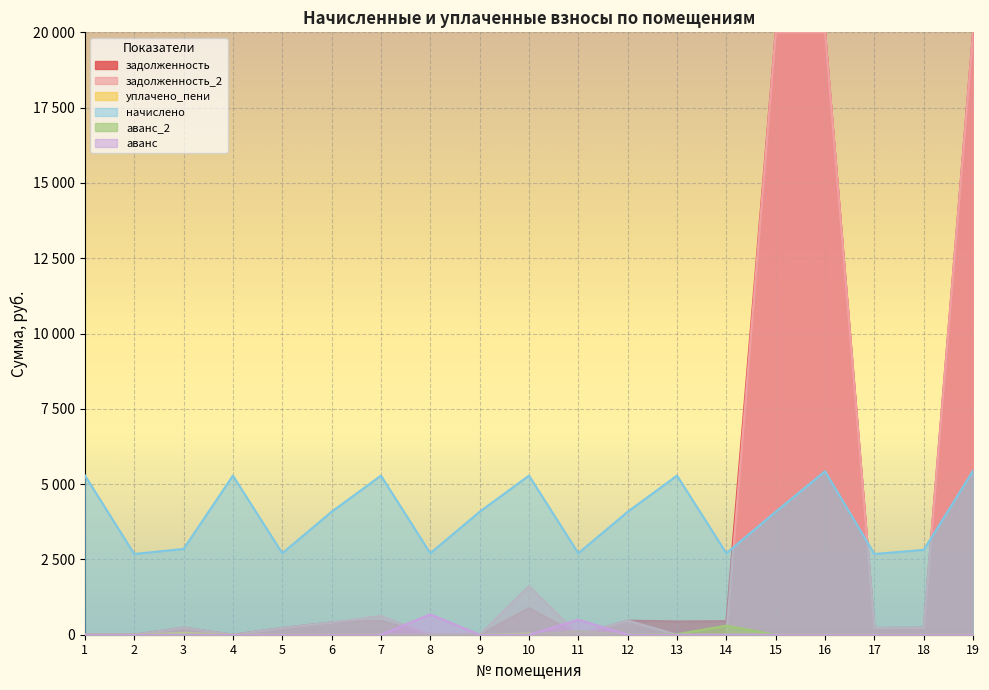

What is the sum of the начислено values at 16 and 6?

9507.5